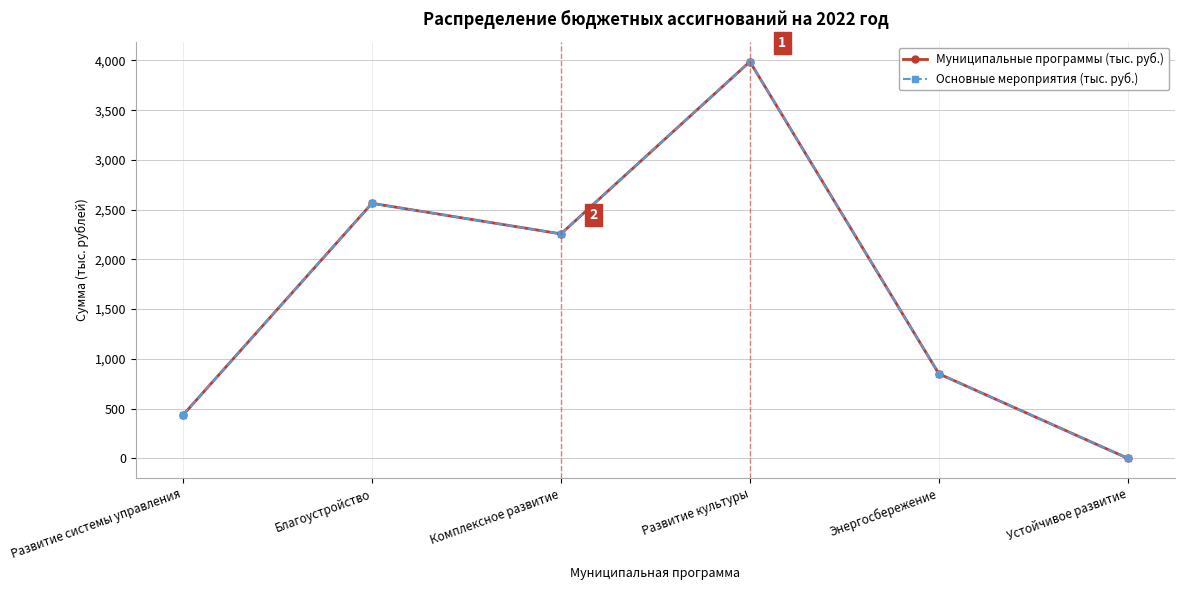

Does the chart have visible grid lines?

Yes